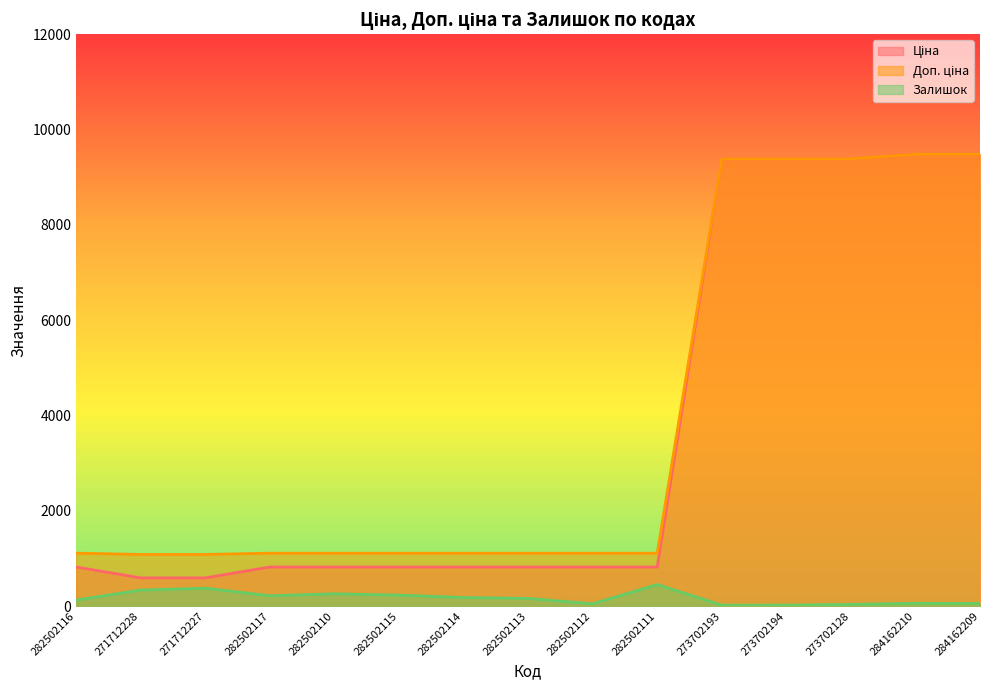

What is the difference between the second highest and minimum values in the Залишок series?

357.0